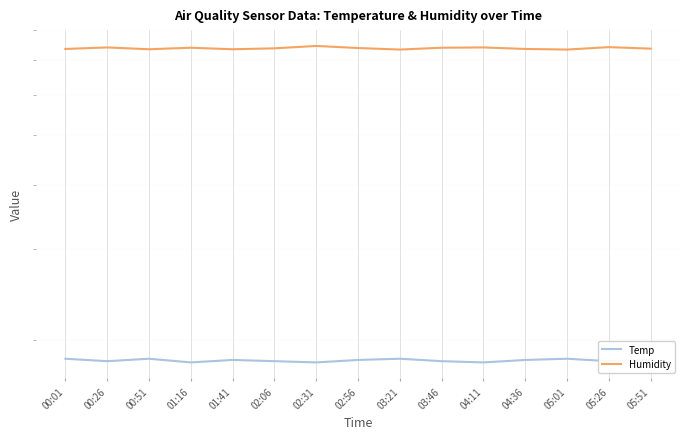

Reading right to left, extract all data points from this chart.

Temp: 18.3	18.2	18.4	18.3	18.1	18.2	18.4	18.3	18.1	18.2	18.3	18.1	18.4	18.2	18.4
Humidity: 73.7	74.2	73.4	73.6	74.1	74.0	73.4	73.9	74.6	73.8	73.5	74.0	73.5	74.1	73.6